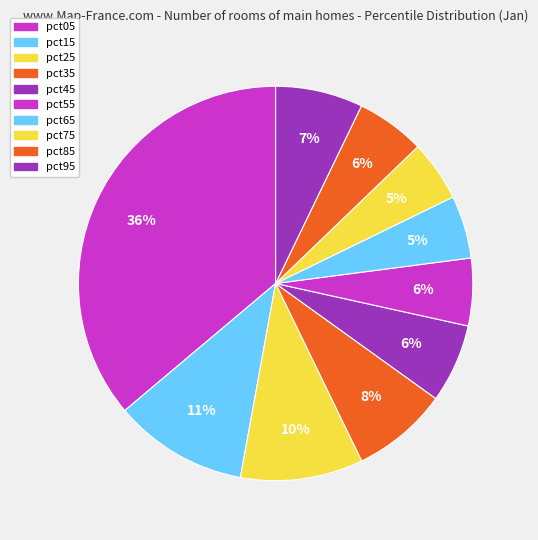

To the nearest percent, what portion does pct45 represent?

6%